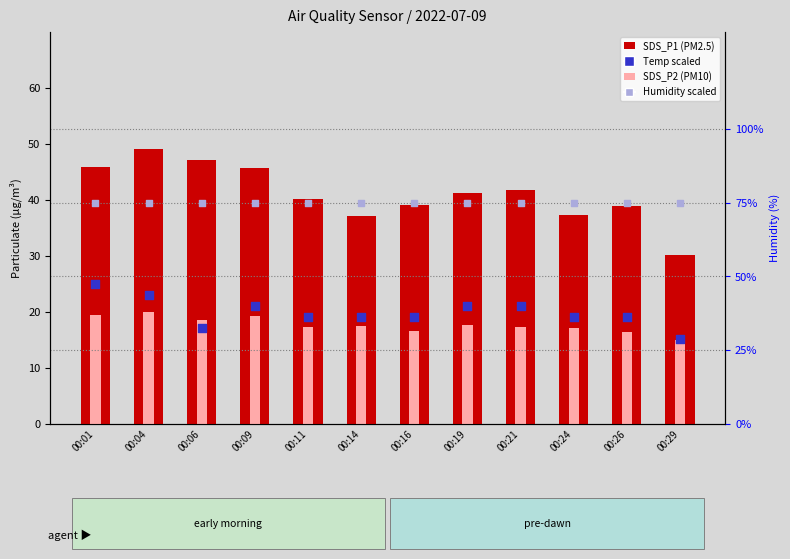

At how many categories does at least one series exceed 16?

12